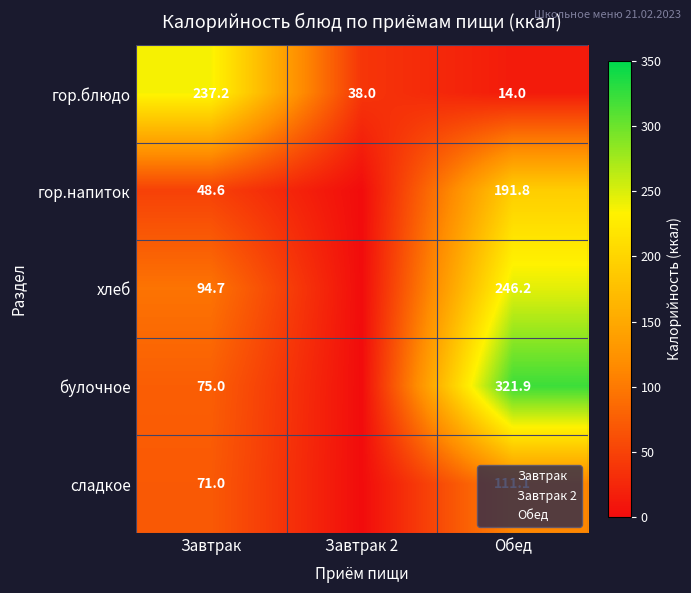

What is the difference between the highest and lowest values at Обед?

307.9